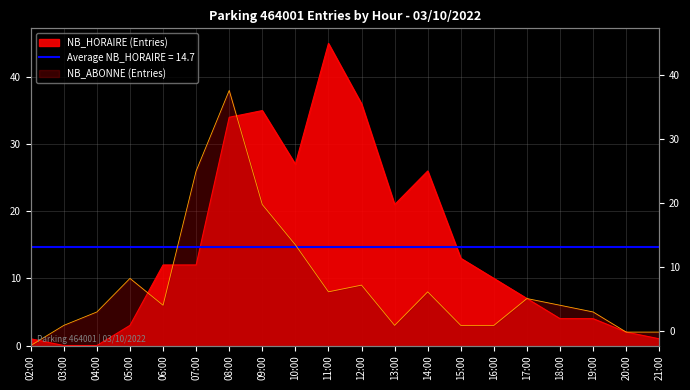

The value of NB_ABONNE (Entries) at 14:00 is 8. True or false?

True